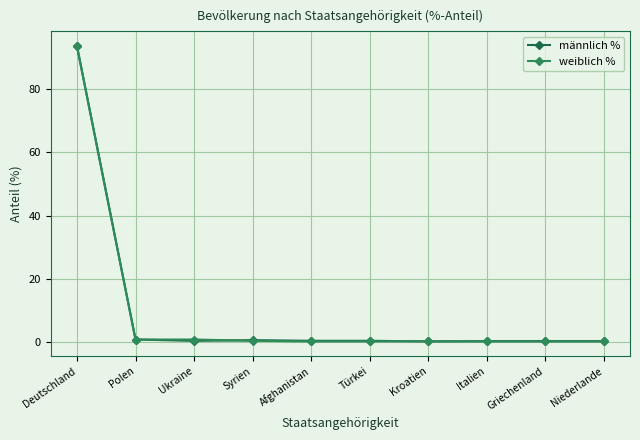

Where do weiblich % and männlich % first cross each other?

Ukraine and Syrien